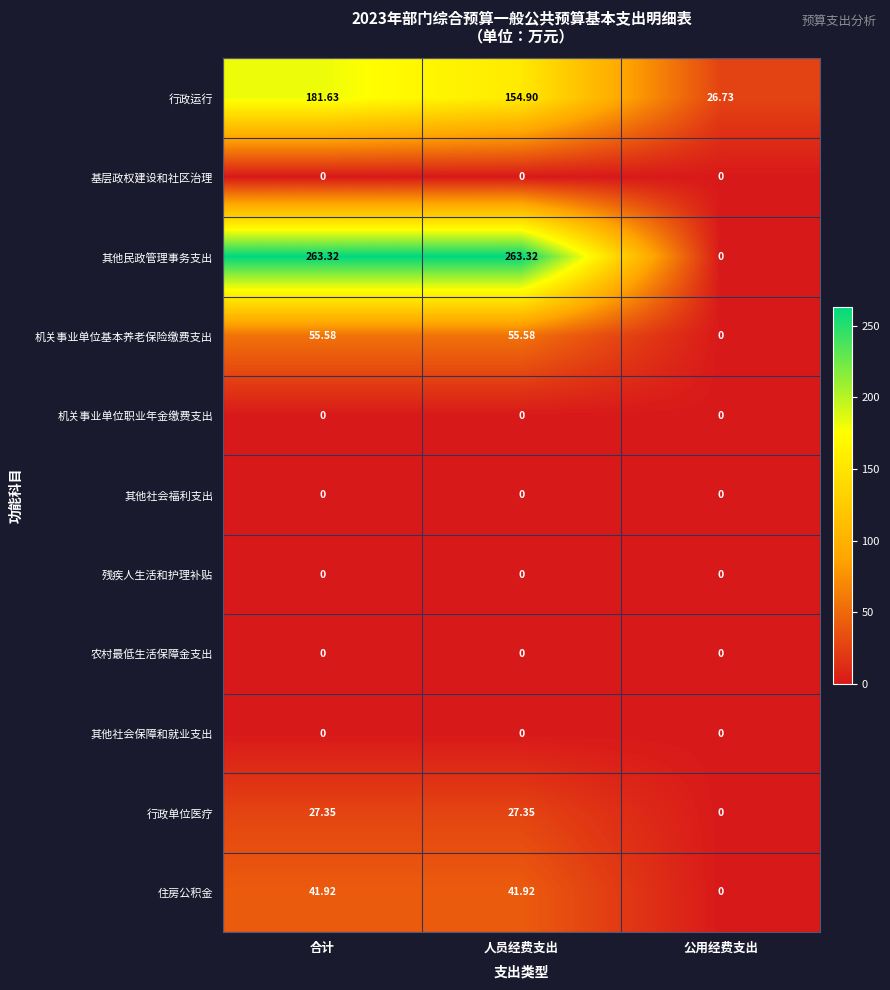

Which series has the widest spread of values?

其他民政管理事务支出